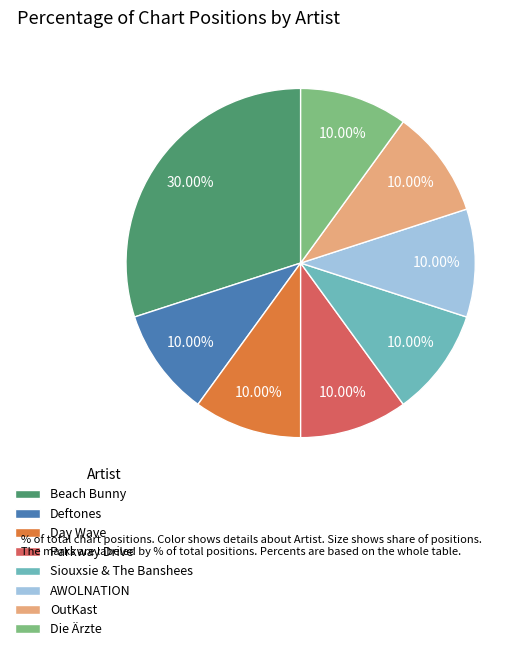

Combined, do Deftones and Siouxsie & The Banshees account for over 50%?

No